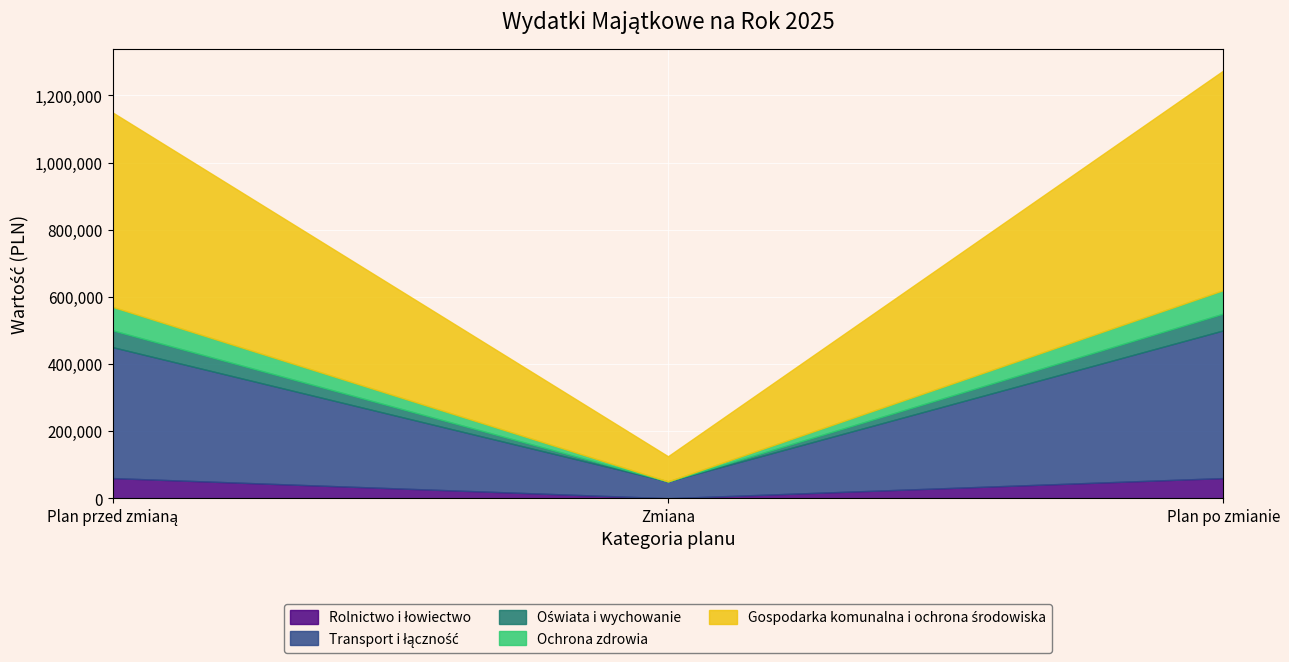

What is the difference between the Ochrona zdrowia values at Plan po zmianie and Zmiana?

70000